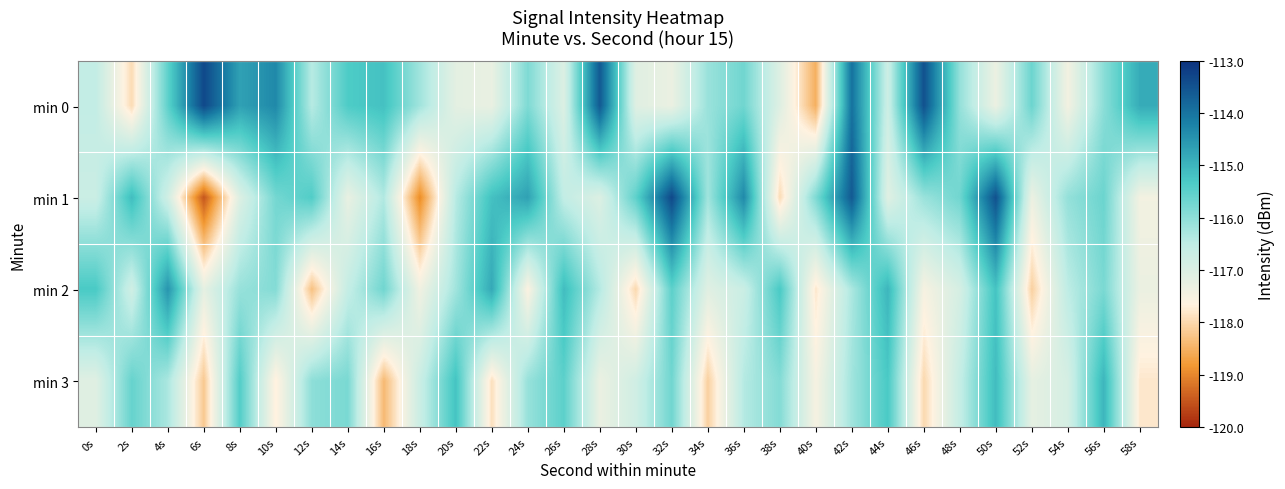

Reading left to right, what are all the values shown in this chart?

min 0: 0s=-116.6	2s=-118.0	4s=-115.5	6s=-113.3	8s=-114.7	10s=-114.3	12s=-116.4	14s=-115.4	16s=-115.2	18s=-116.2	20s=-117.2	22s=-117.3	24s=-115.8	26s=-117.0	28s=-113.6	30s=-117.1	32s=-117.3	34s=-116.1	36s=-115.7	38s=-117.1	40s=-118.5	42s=-114.0	44s=-116.8	46s=-113.5	48s=-116.1	50s=-117.3	52s=-115.7	54s=-117.4	56s=-116.0	58s=-114.8
min 1: 0s=-116.7	2s=-115.1	4s=-116.8	6s=-119.5	8s=-117.0	10s=-115.7	12s=-115.4	14s=-117.3	16s=-116.4	18s=-119.0	20s=-116.4	22s=-115.2	24s=-114.7	26s=-116.6	28s=-117.0	30s=-115.5	32s=-113.3	34s=-116.2	36s=-114.3	38s=-118.0	40s=-115.8	42s=-113.6	44s=-117.1	46s=-116.1	48s=-115.7	50s=-113.5	52s=-117.3	54s=-116.1	56s=-115.7	58s=-117.4
min 2: 0s=-115.3	2s=-116.8	4s=-114.5	6s=-117.2	8s=-116.1	10s=-115.9	12s=-118.3	14s=-116.6	16s=-115.7	18s=-117.4	20s=-116.2	22s=-114.8	24s=-117.6	26s=-115.1	28s=-116.4	30s=-118.0	32s=-115.5	34s=-117.1	36s=-116.7	38s=-115.3	40s=-117.8	42s=-116.3	44s=-115.0	46s=-117.5	48s=-116.9	50s=-115.2	52s=-118.1	54s=-116.5	56s=-115.8	58s=-117.3
min 3: 0s=-117.1	2s=-115.6	4s=-116.3	6s=-118.2	8s=-115.4	10s=-117.7	12s=-116.0	14s=-115.8	16s=-118.4	18s=-116.7	20s=-115.2	22s=-117.9	24s=-116.1	26s=-115.5	28s=-117.3	30s=-116.8	32s=-115.7	34s=-118.1	36s=-116.4	38s=-115.9	40s=-117.5	42s=-116.2	44s=-115.3	46s=-118.0	48s=-116.6	50s=-115.1	52s=-117.2	54s=-116.9	56s=-115.0	58s=-117.8